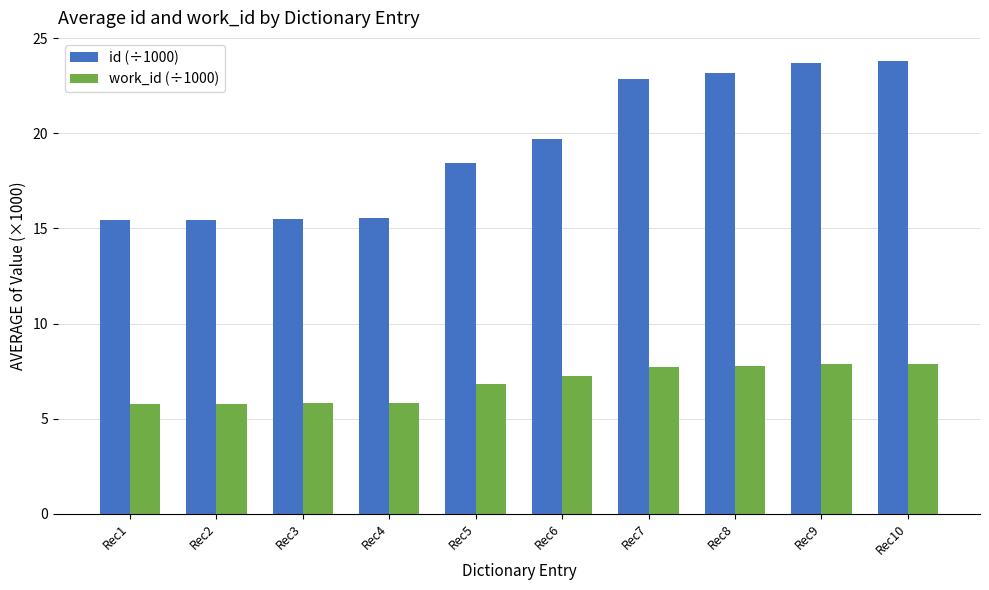

What is the difference between the id (÷1000) values at Rec8 and Rec9?

0.5